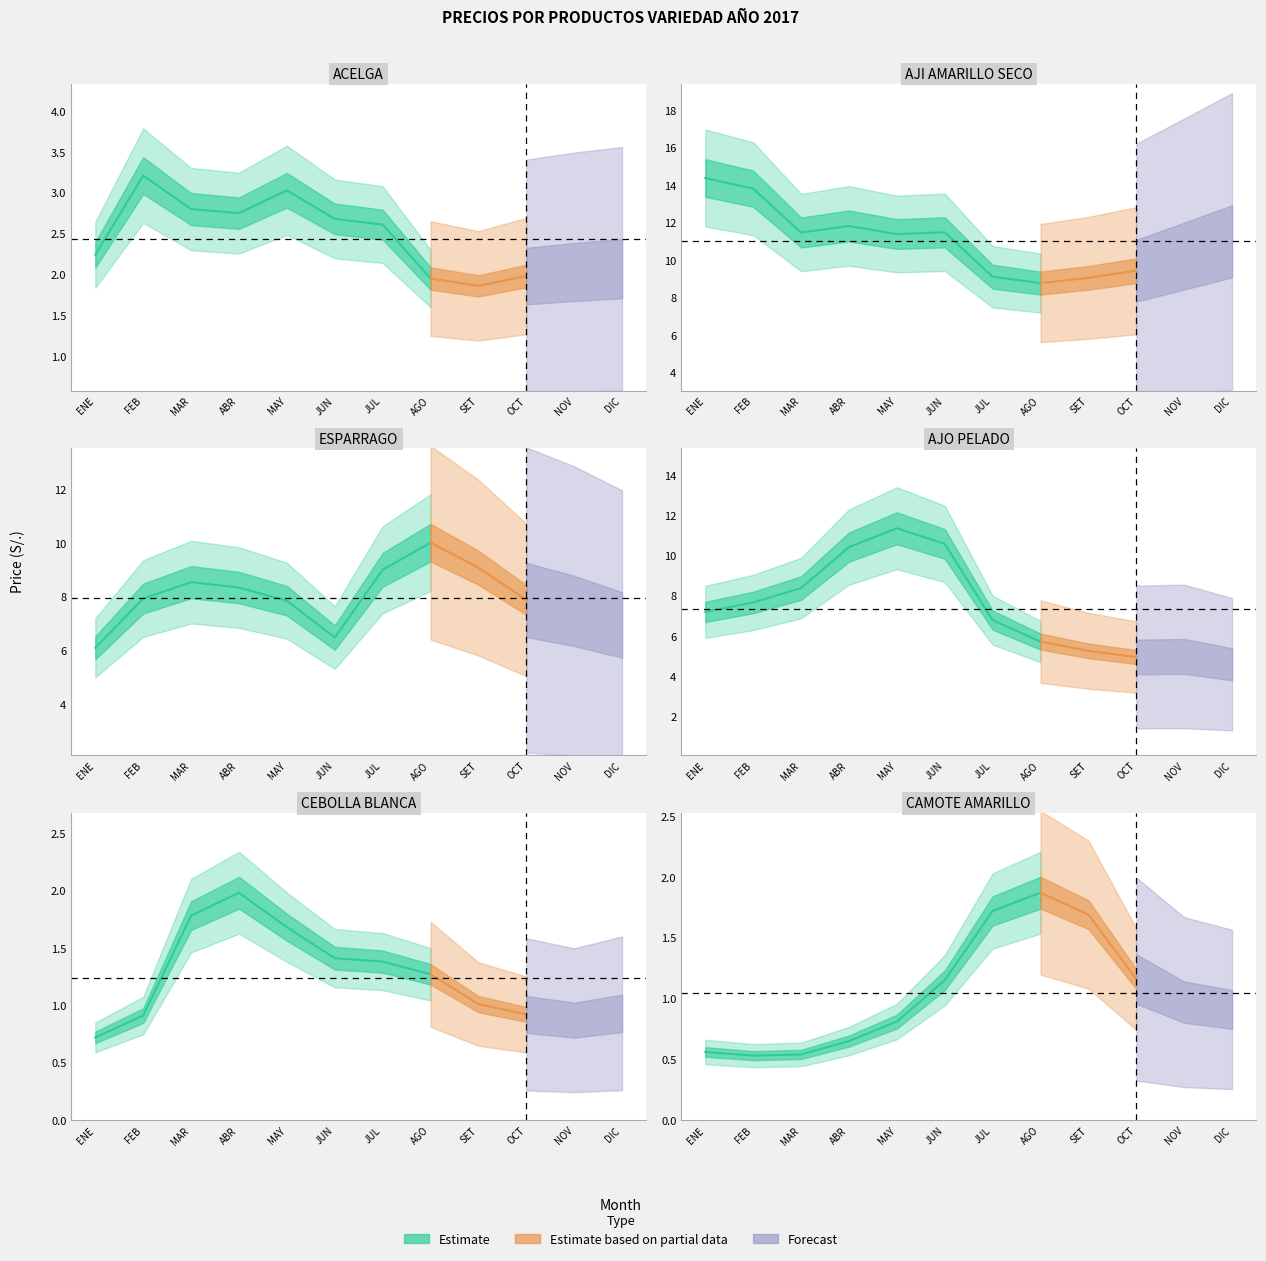

True or false: CEBOLLA BLANCA has a value of 1.0 at MAR.

False